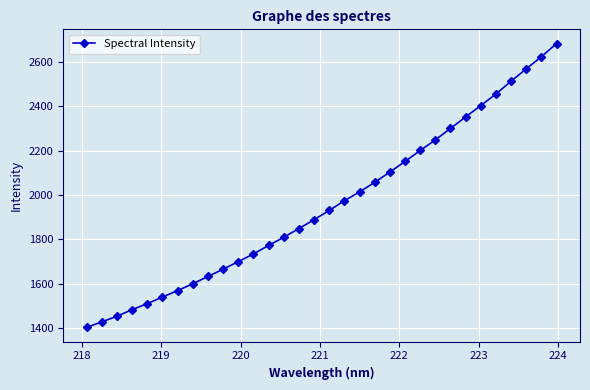

What is the sum of all values?

62612.0